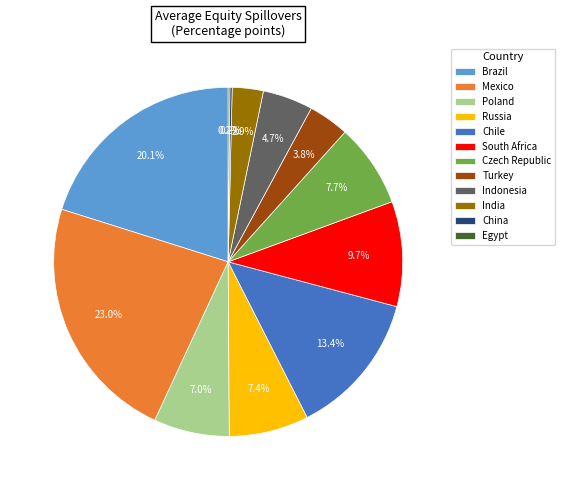

To the nearest percent, what percentage of the pie is Chile?

13%